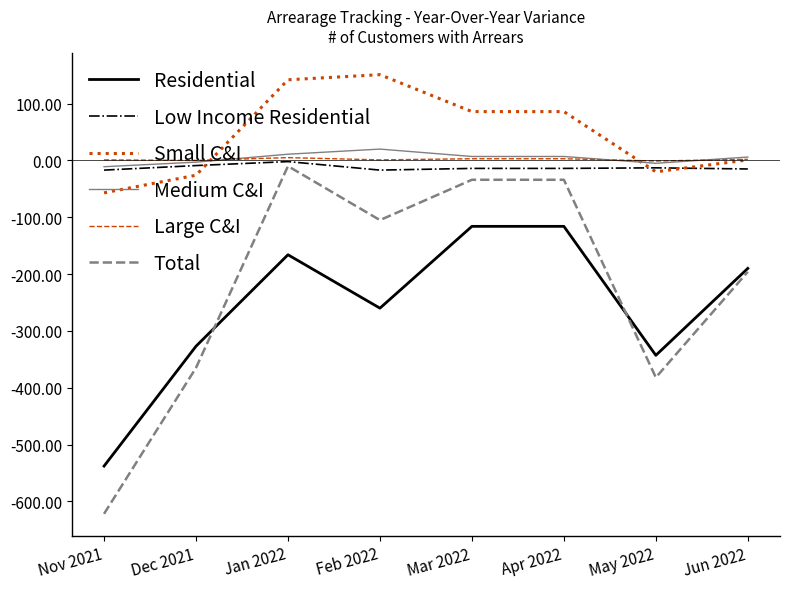

What is the greatest value displayed?

151